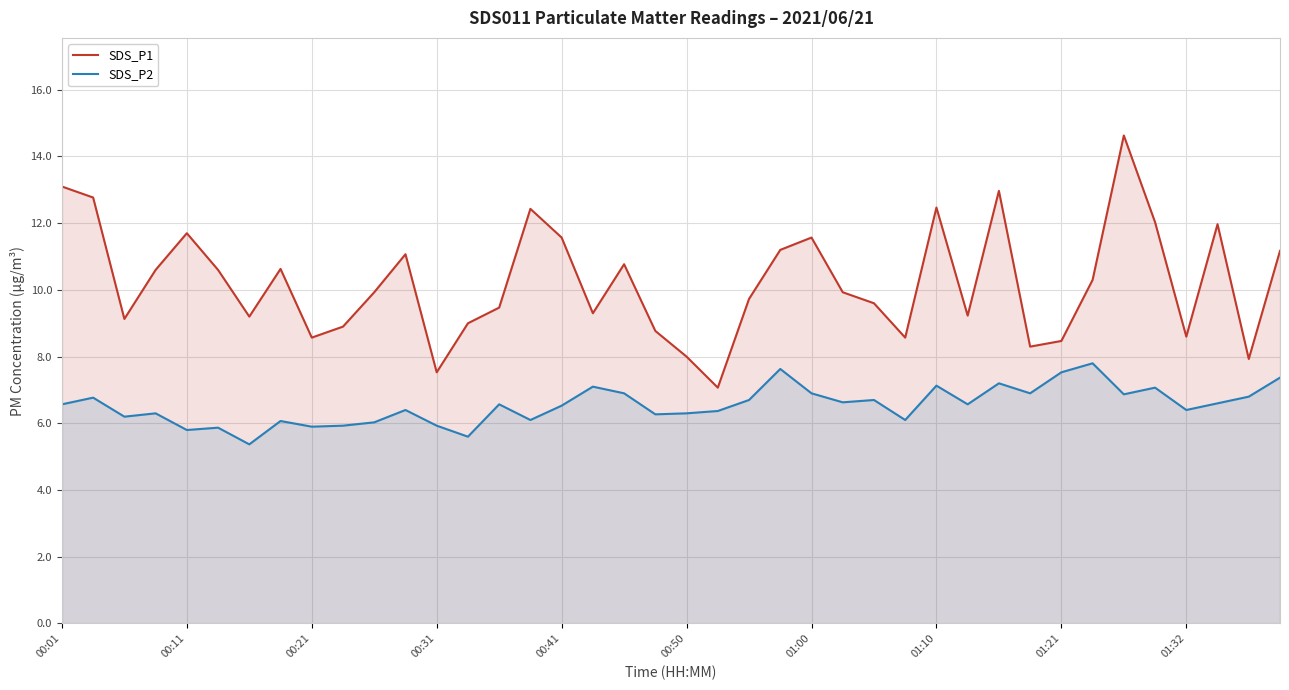

How many interior local peaks does the SDS_P2 series have?

13